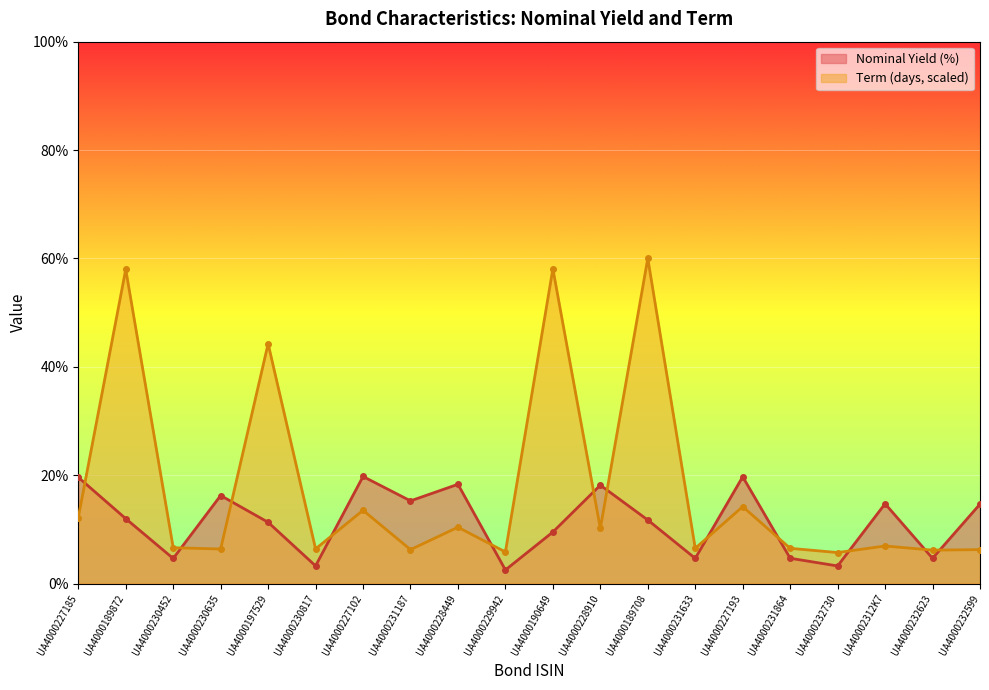

True or false: Nominal Yield (%) and Term (days) intersect in this chart.

True